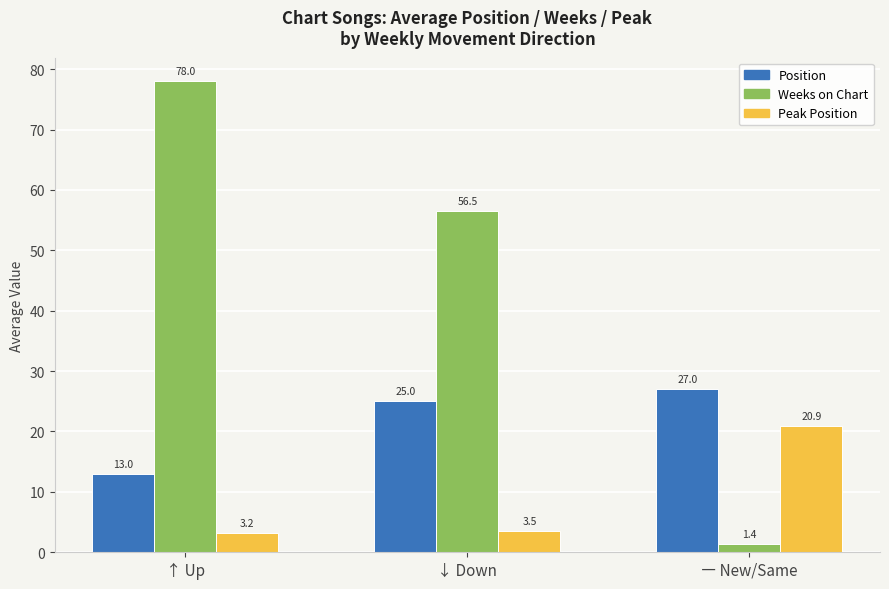

What position from the left is ↓ Down?

2